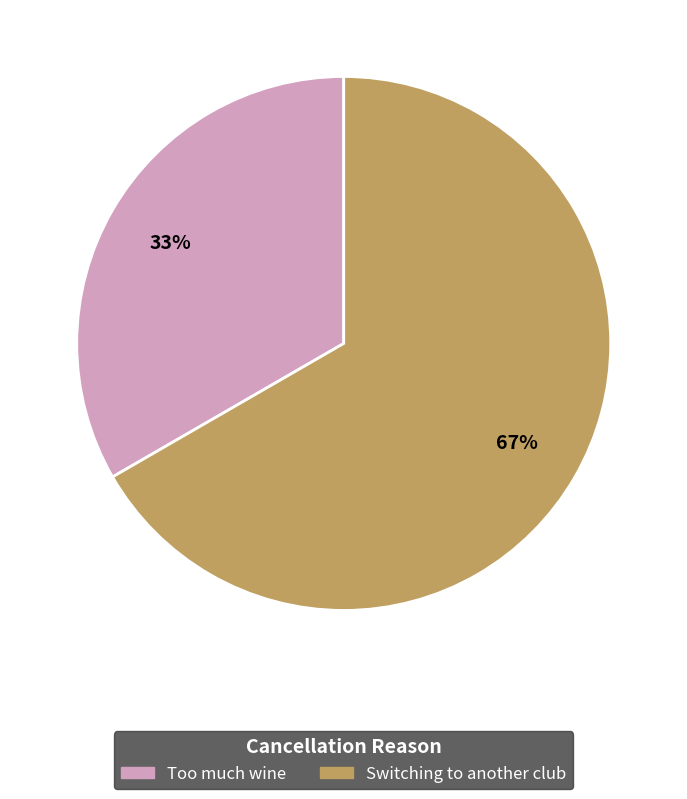

Does Too much wine represent more than half of the total?

No